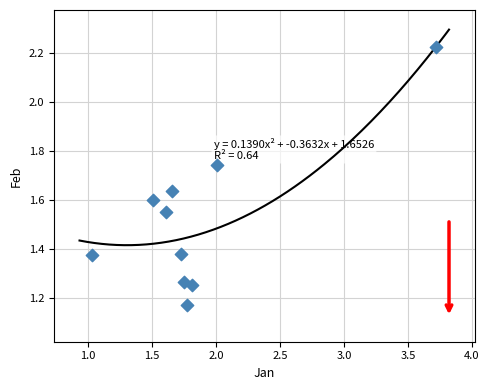

What is the average X value?

1.9